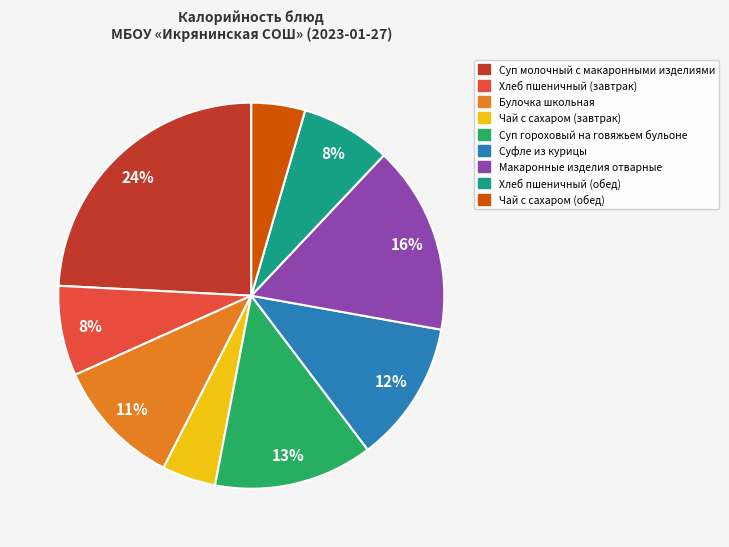

Which category has the biggest portion of the pie?

Суп молочный с макаронными изделиями